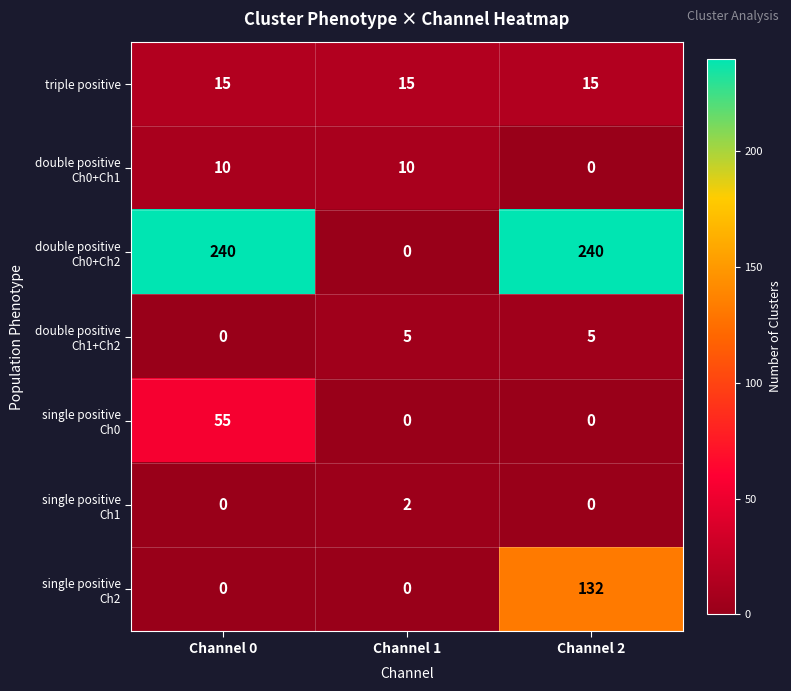

True or false: triple positive has a value of 4 at Channel 0.

False